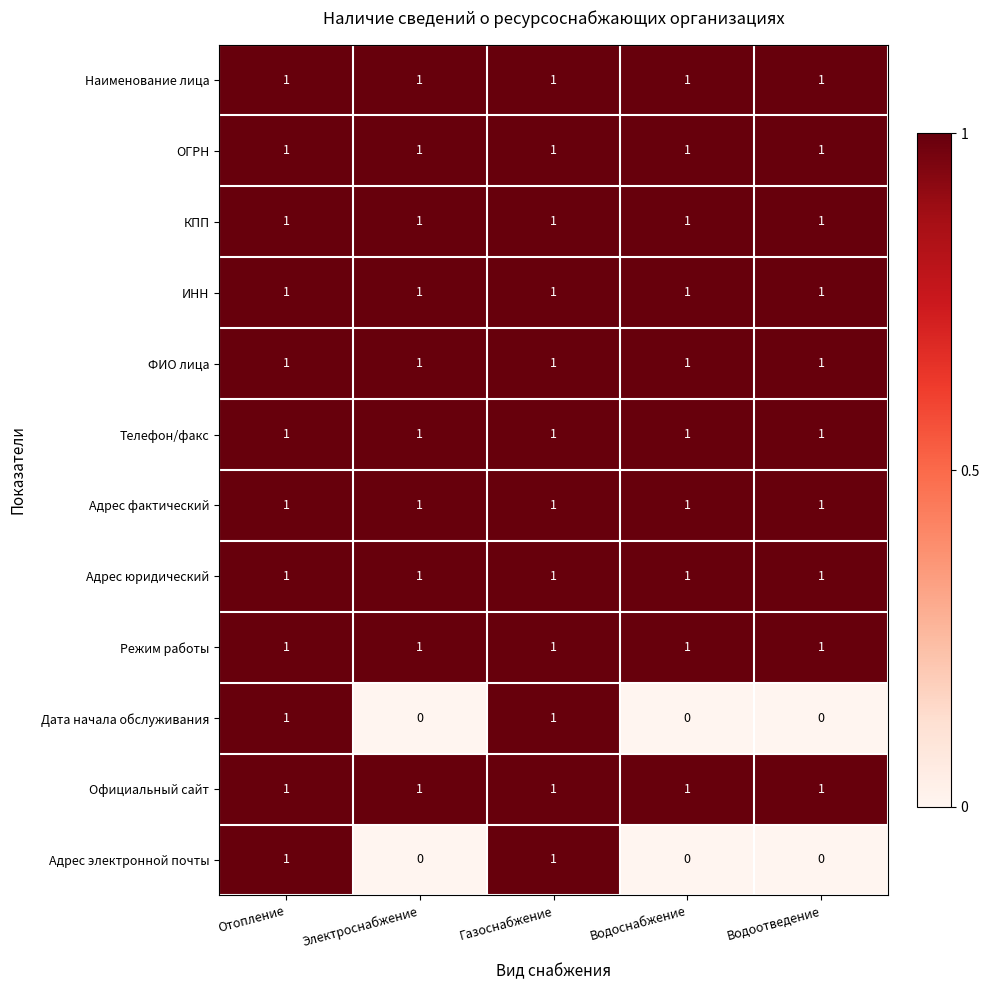

How many Дата начала обслуживания values are between 0 and 1?

5